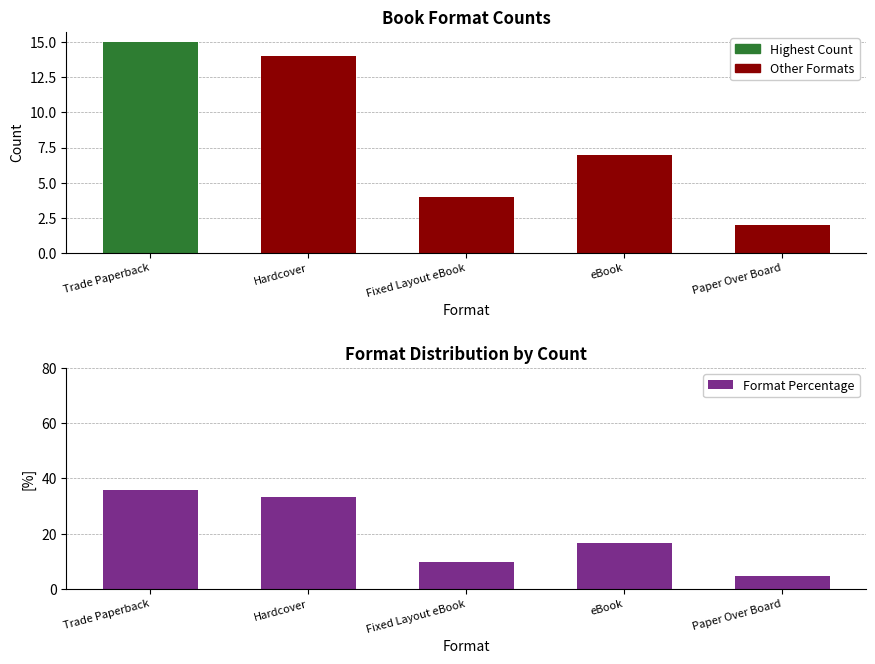

List the labels in order of Format Count value, smallest first.

Paper Over Board, Fixed Layout eBook, eBook, Hardcover, Trade Paperback